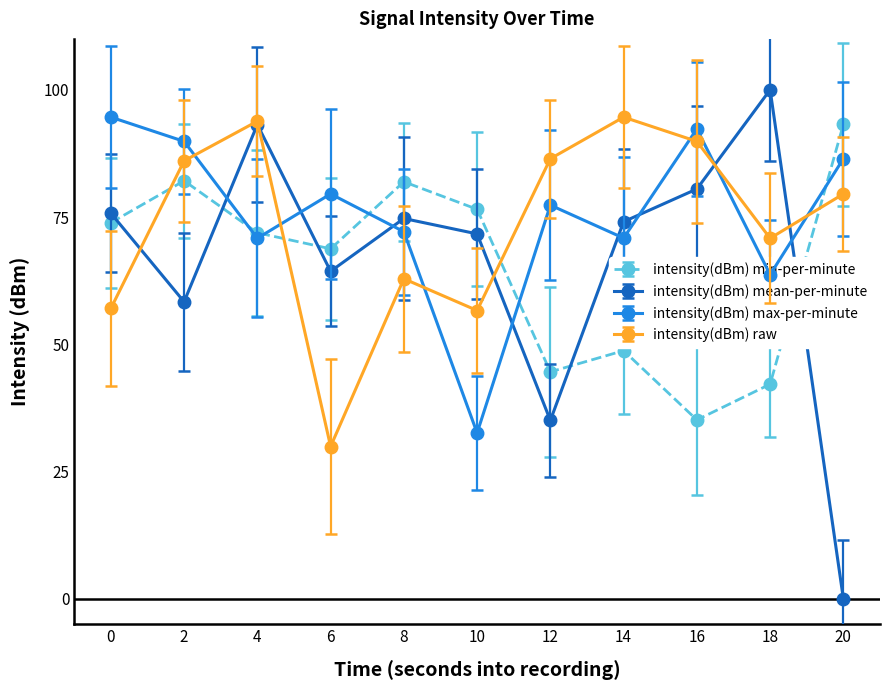

The intensity(dBm) min-per-minute series shows 44.6 at 12. True or false?

True